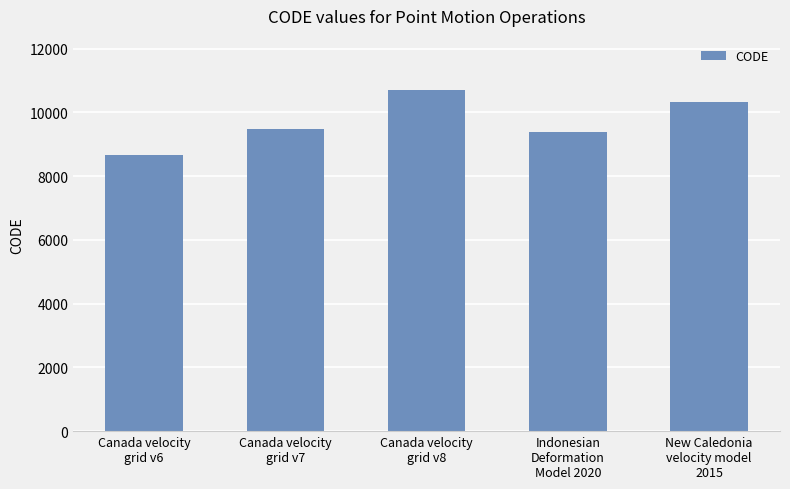

Approximately how many times larger is the value at New Caledonia
velocity model
2015 compared to Canada velocity
grid v6?

1.2